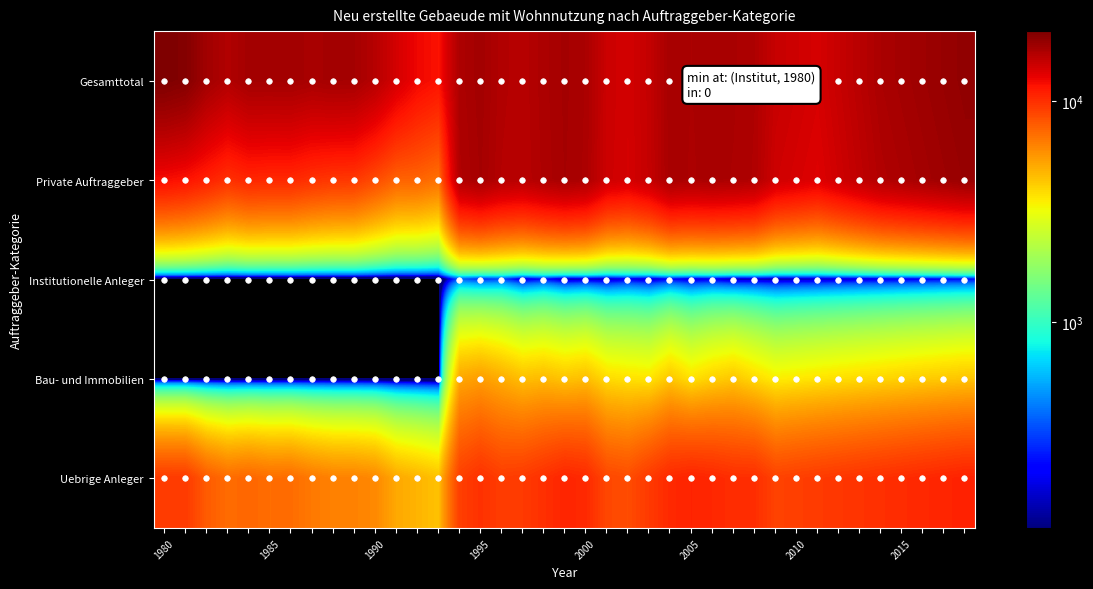

Which series has the widest spread of values?

Private Auftraggeber